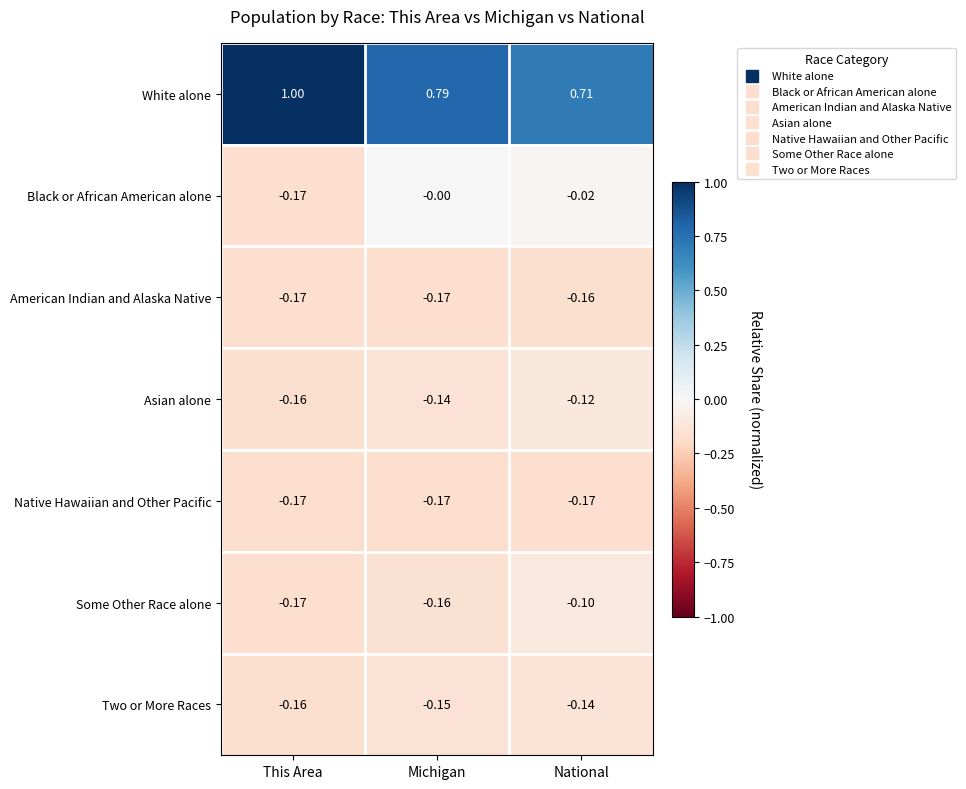

Between This Area and Michigan, which series saw the biggest shift?

White alone